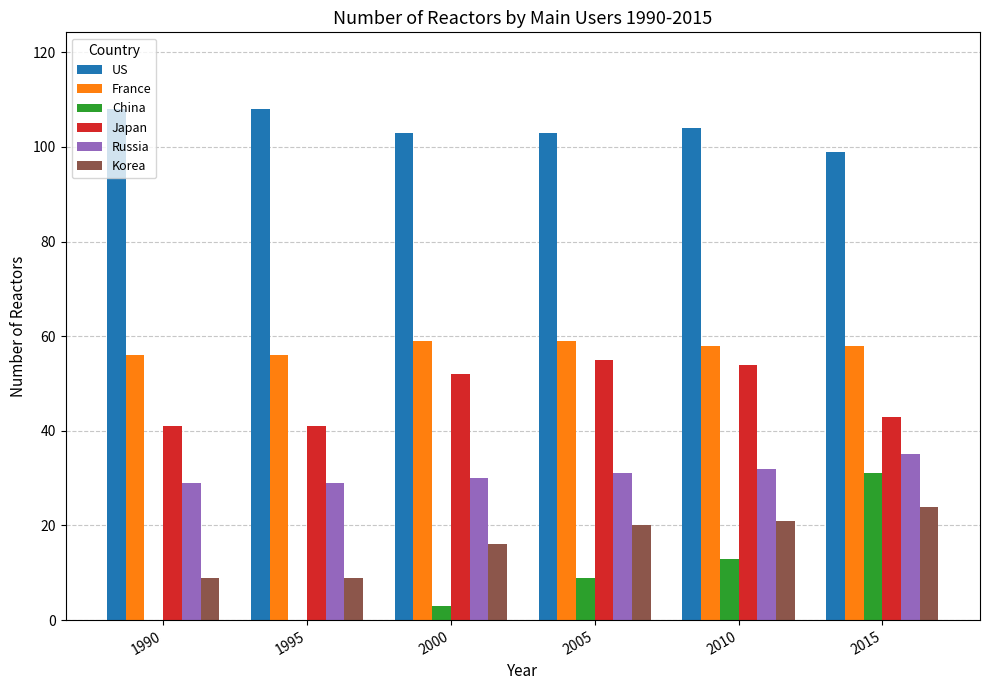

What is the maximum value for China?

31